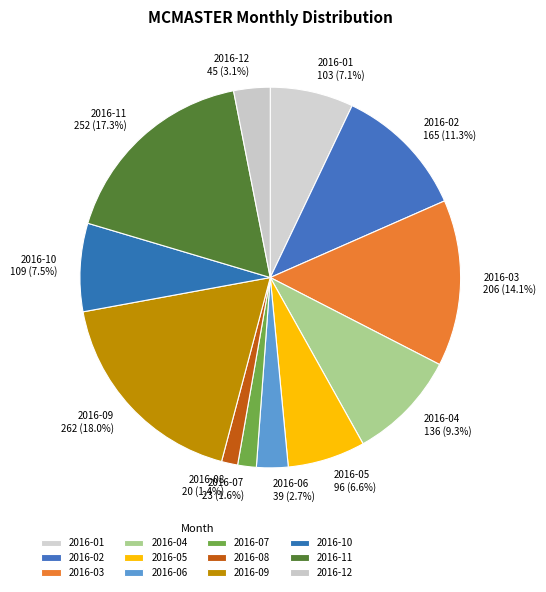

Is 2016-02 the majority of the pie?

No